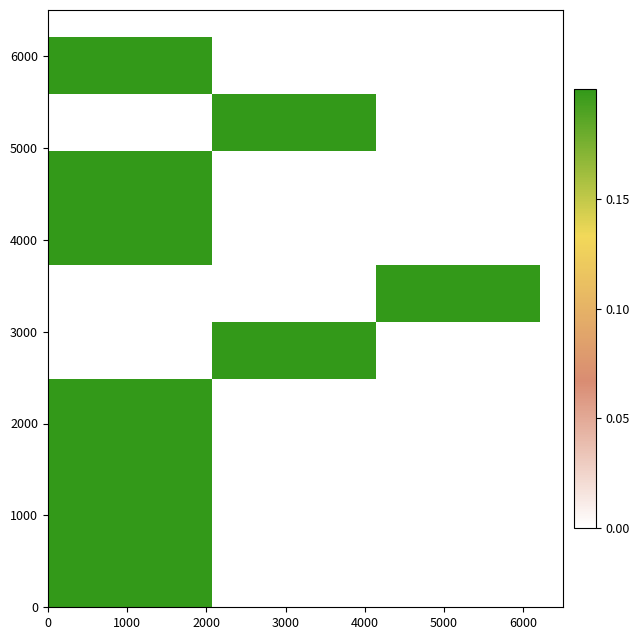

At how many categories does at least one series exceed 0?

3